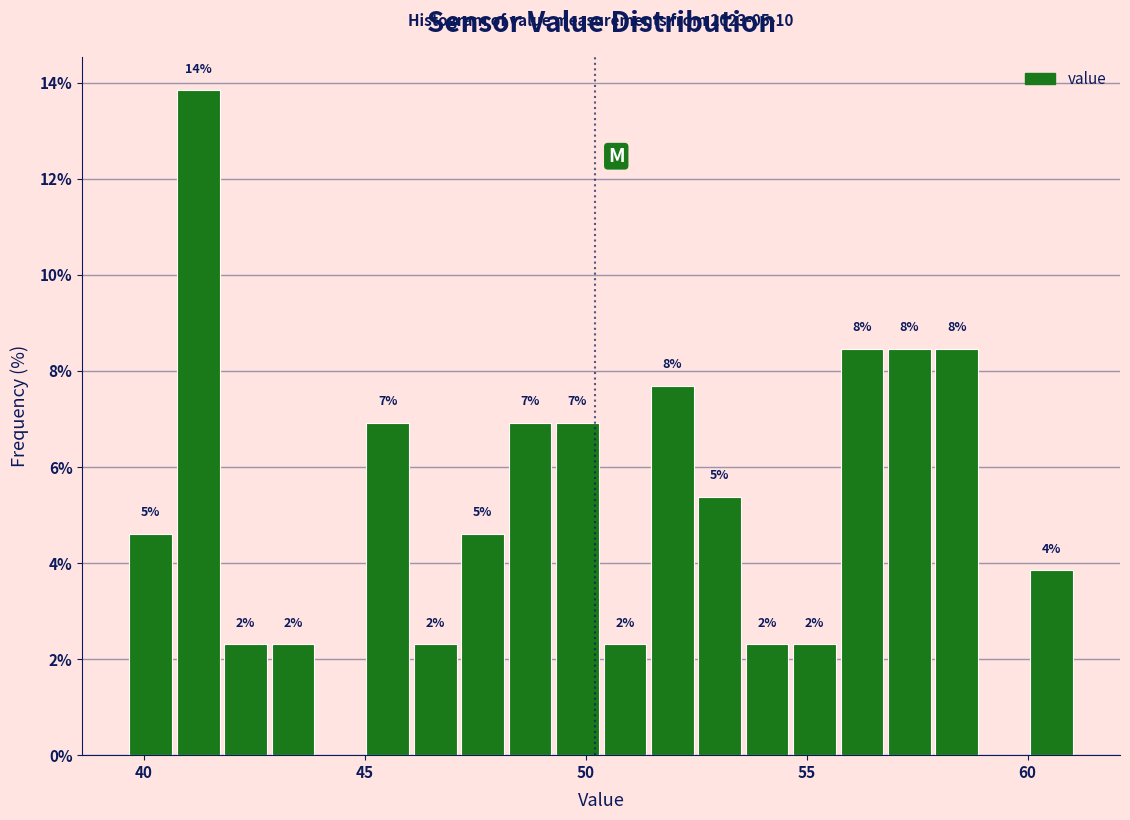

Around what value on the x-axis is the tallest bar? Give the approximate position of its centre, as read against the axis.

41.0